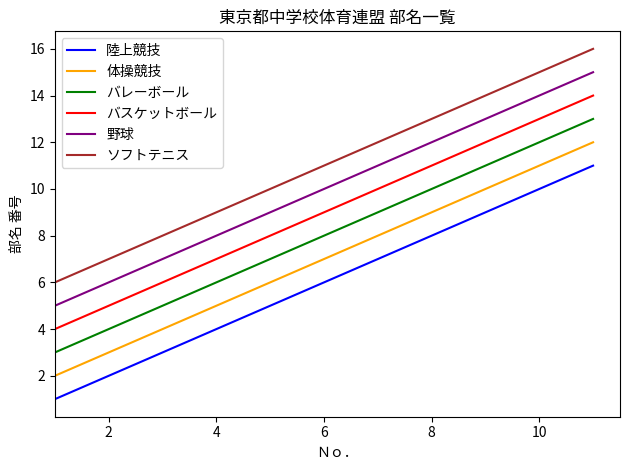

Reading left to right, transcribe all the data shown in this chart.

陸上競技: 1	2	3	4	5	6	7	8	9	10	11
体操競技: 2	3	4	5	6	7	8	9	10	11	12
バレーボール: 3	4	5	6	7	8	9	10	11	12	13
バスケットボール: 4	5	6	7	8	9	10	11	12	13	14
野球: 5	6	7	8	9	10	11	12	13	14	15
ソフトテニス: 6	7	8	9	10	11	12	13	14	15	16